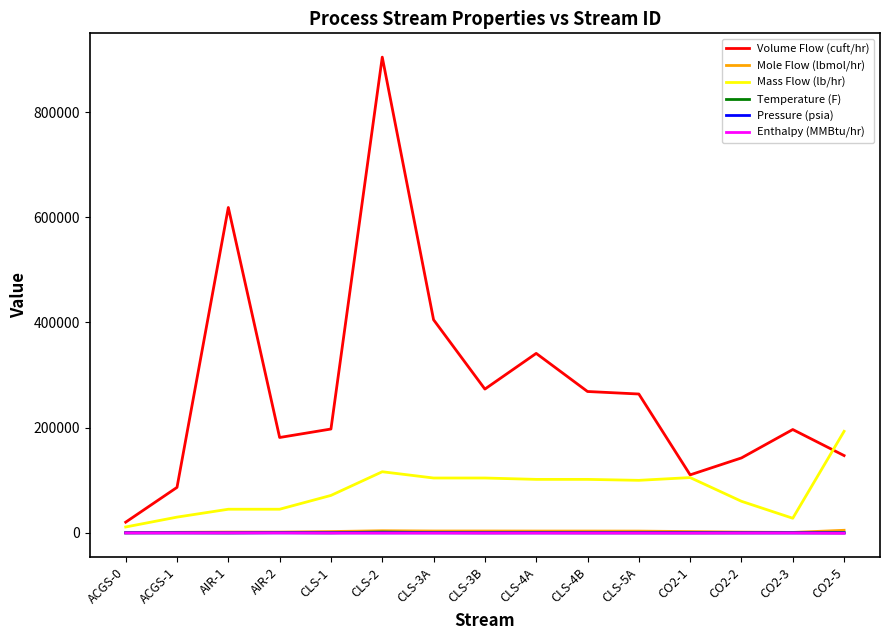

True or false: Enthalpy (MMBtu/hr) and Volume Flow (cuft/hr) cross at least once.

False